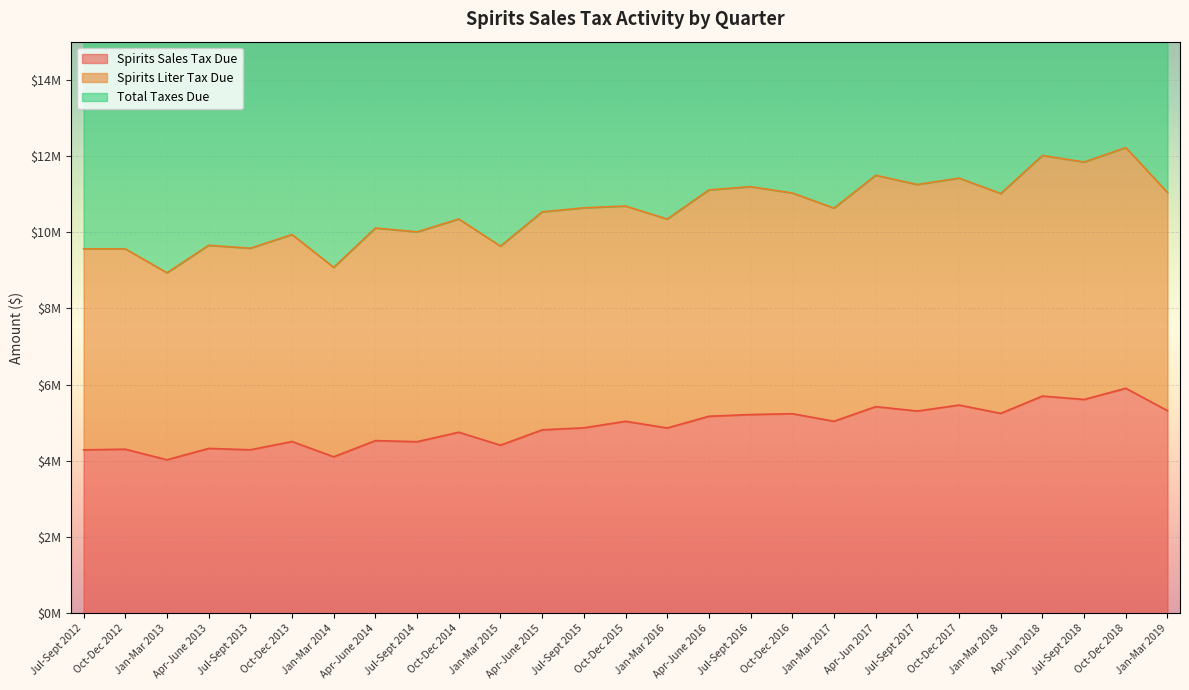

What is the sum of the Total Taxes Due values at Jan-Mar 2017 and Oct-Dec 2018?

22856000